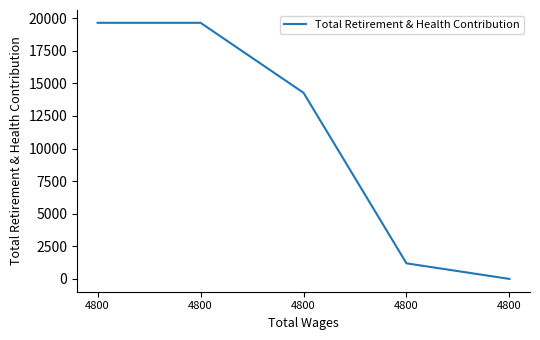

Reading right to left, list all the values displayed in this chart.

0	1195	14275	19639	19639